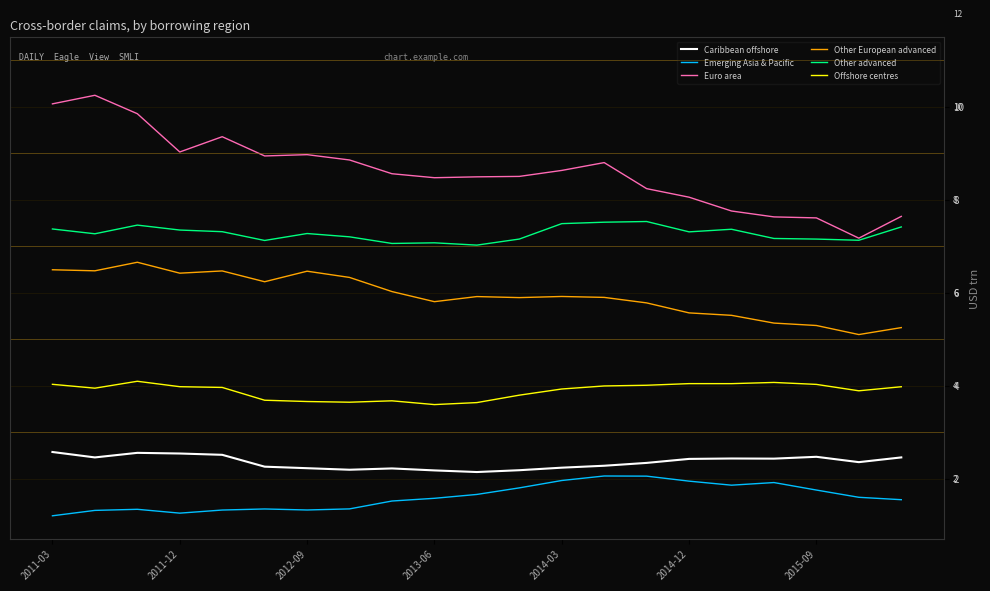

Which series has the largest total across all categories?

Euro area